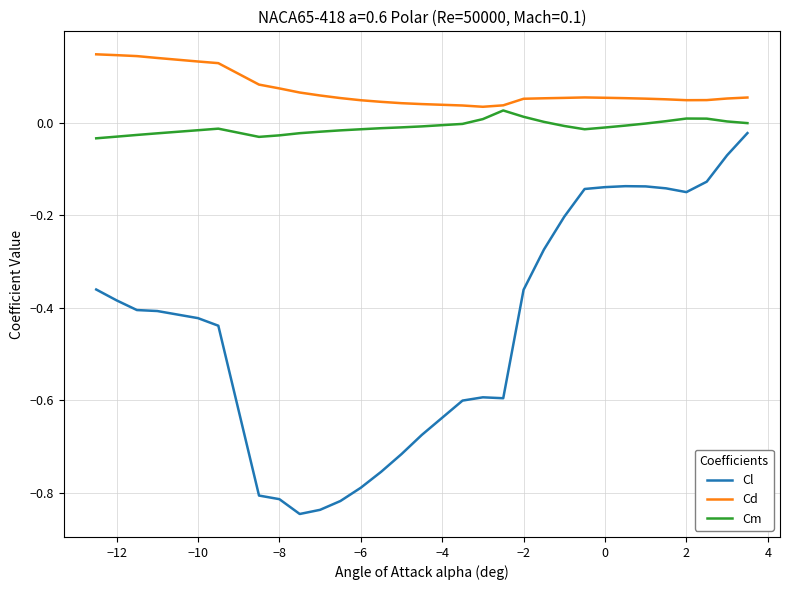

True or false: Cm and Cl intersect in this chart.

False